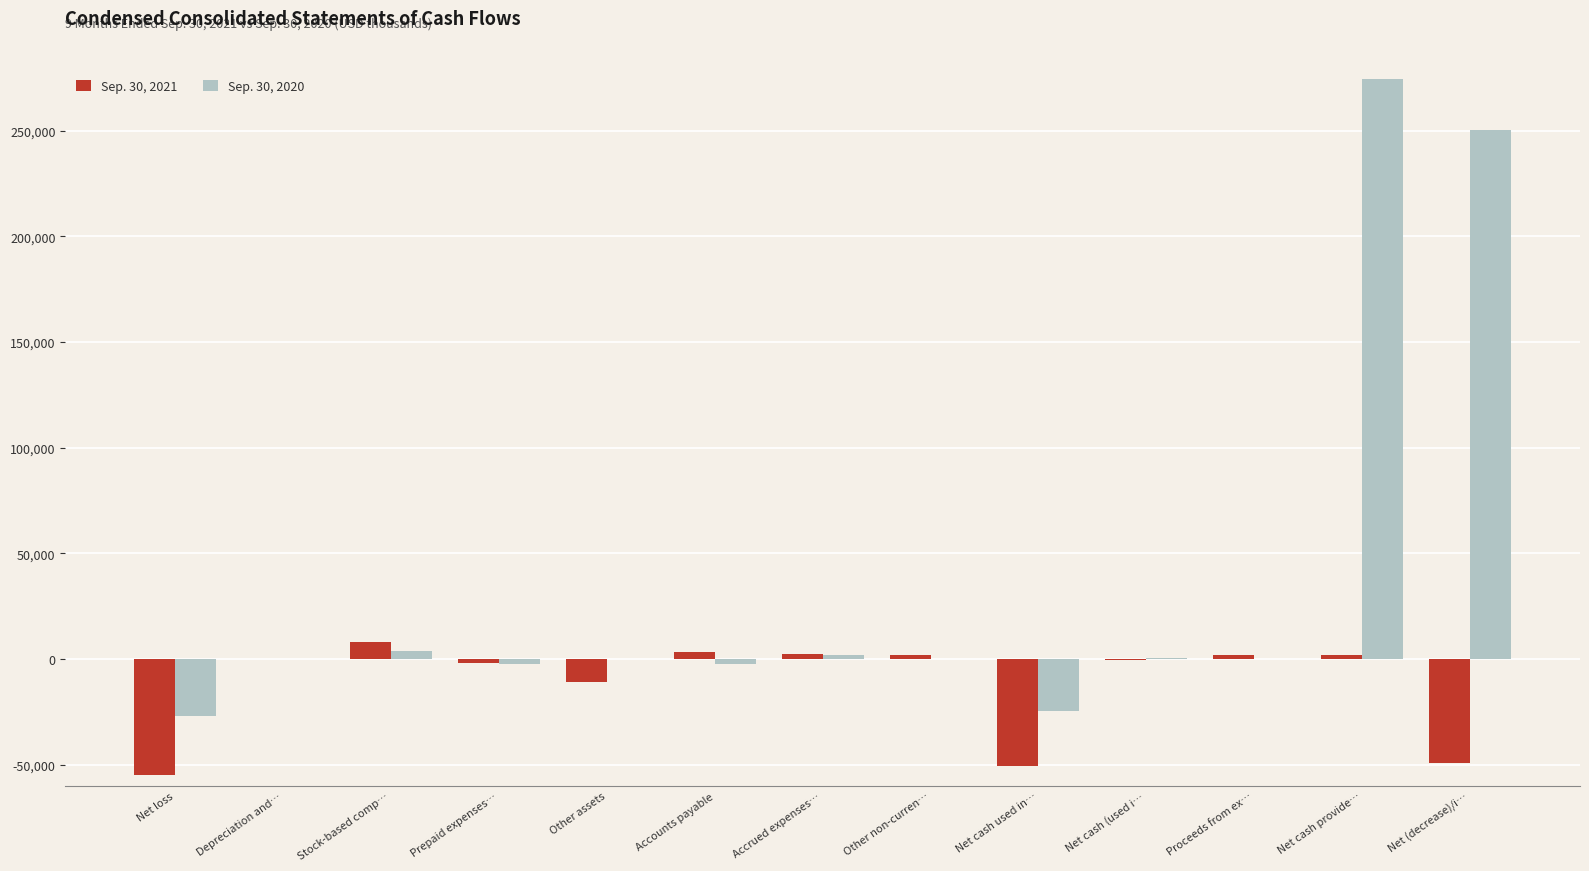

At which category is the sum across all series the highest?

Net cash provide…